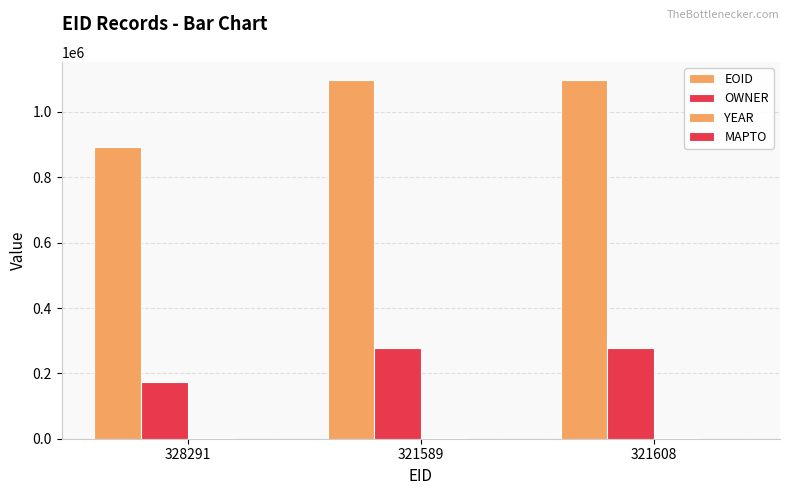

How many data points does each series have?

3